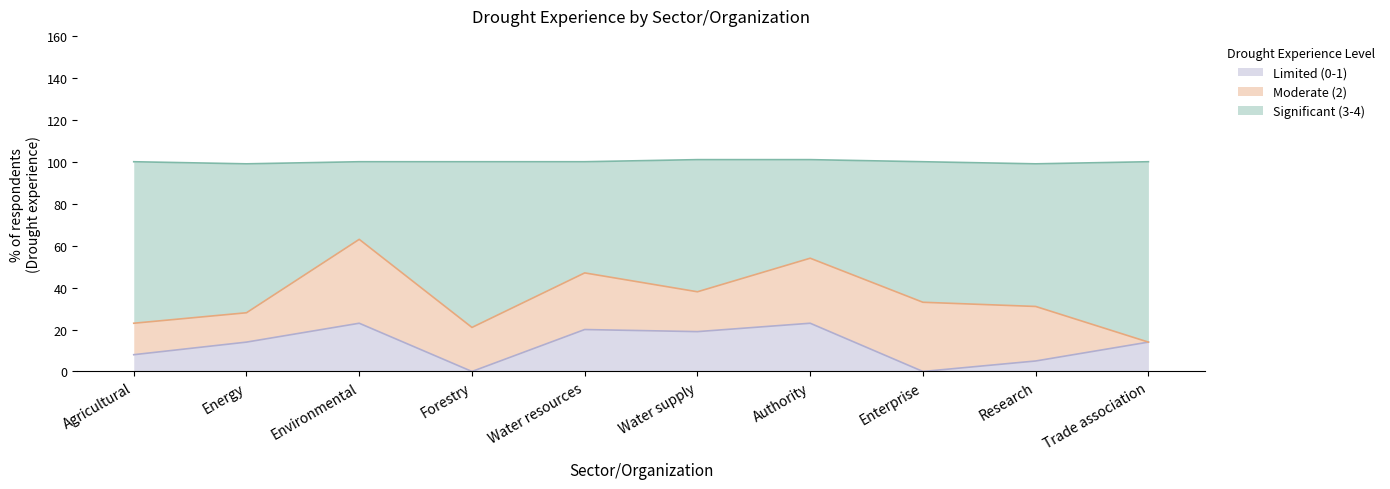

The Limited (0-1) series shows 22 at Trade association. True or false?

False